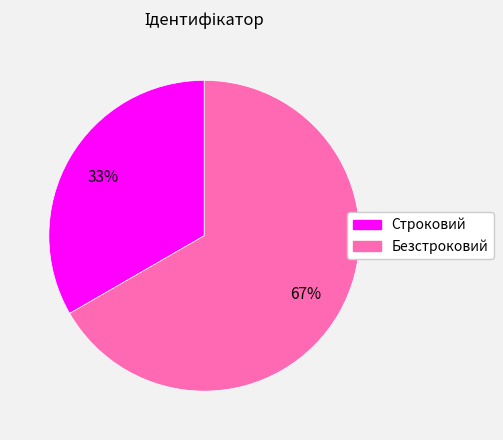

What is the smallest slice in the pie chart?

Строковий